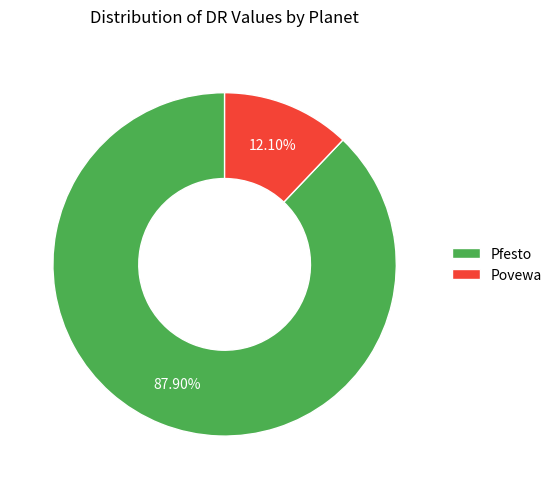

How many slices are in this pie chart?

2